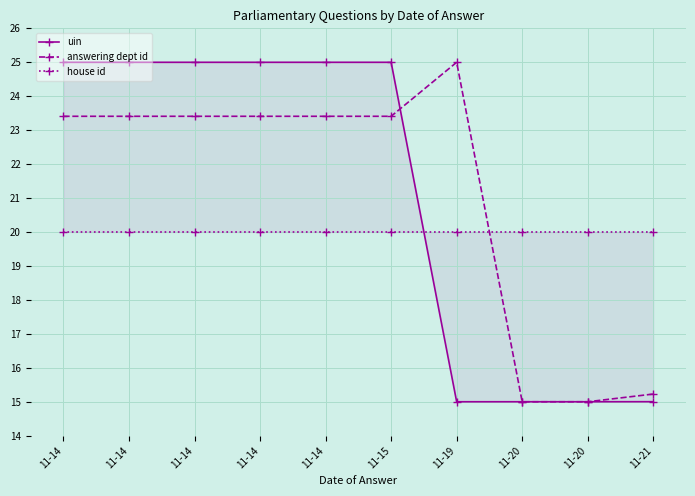

Reading left to right, what are all the values shown in this chart?

uin: 11-14=25.0	11-14=25.0	11-14=25.0	11-14=25.0	11-14=25.0	11-15=25.0	11-19=15.0	11-20=15.0	11-20=15.0	11-21=15.0
answering dept id: 11-14=23.4	11-14=23.4	11-14=23.4	11-14=23.4	11-14=23.4	11-15=23.4	11-19=25.0	11-20=15.0	11-20=15.0	11-21=15.2
house id: 11-14=20.0	11-14=20.0	11-14=20.0	11-14=20.0	11-14=20.0	11-15=20.0	11-19=20.0	11-20=20.0	11-20=20.0	11-21=20.0